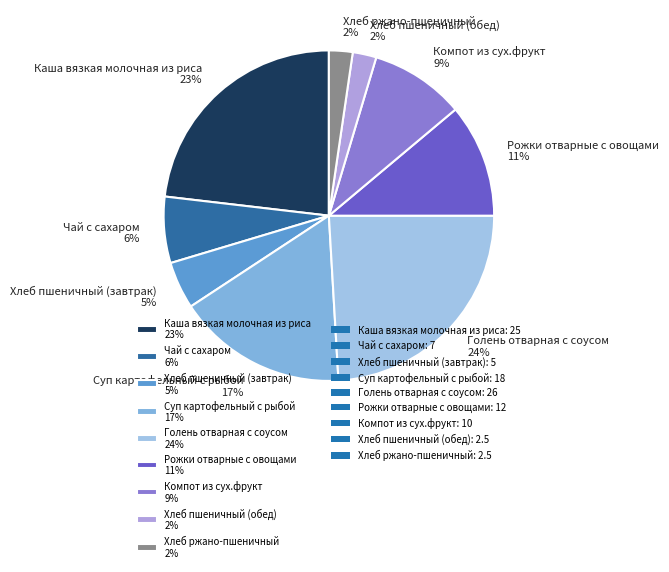

To the nearest percent, what is the average slice percentage?

11%